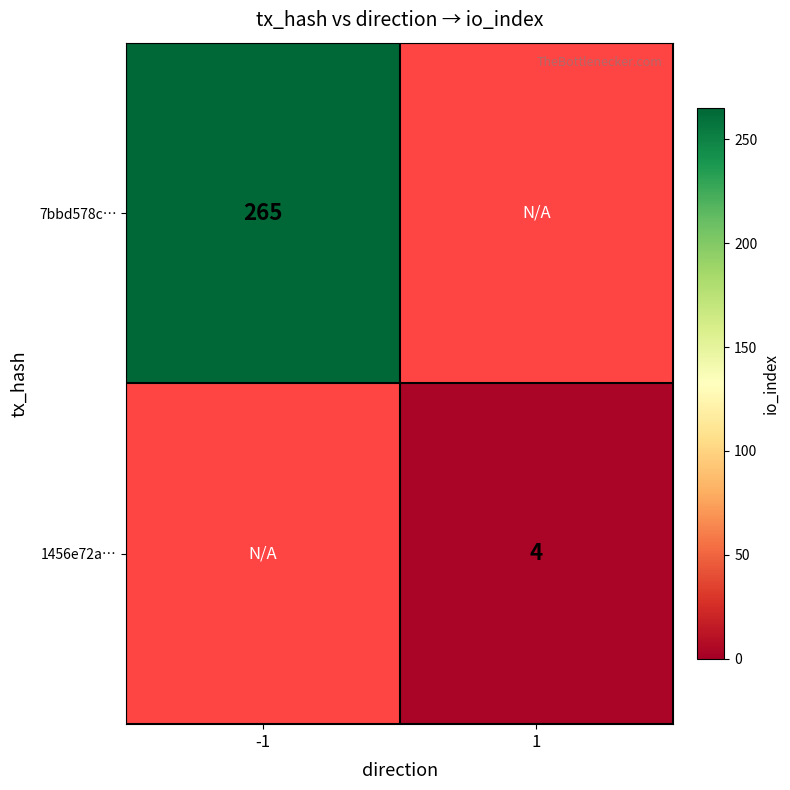

The 1456e72a… series shows 6.4 at 1. True or false?

False